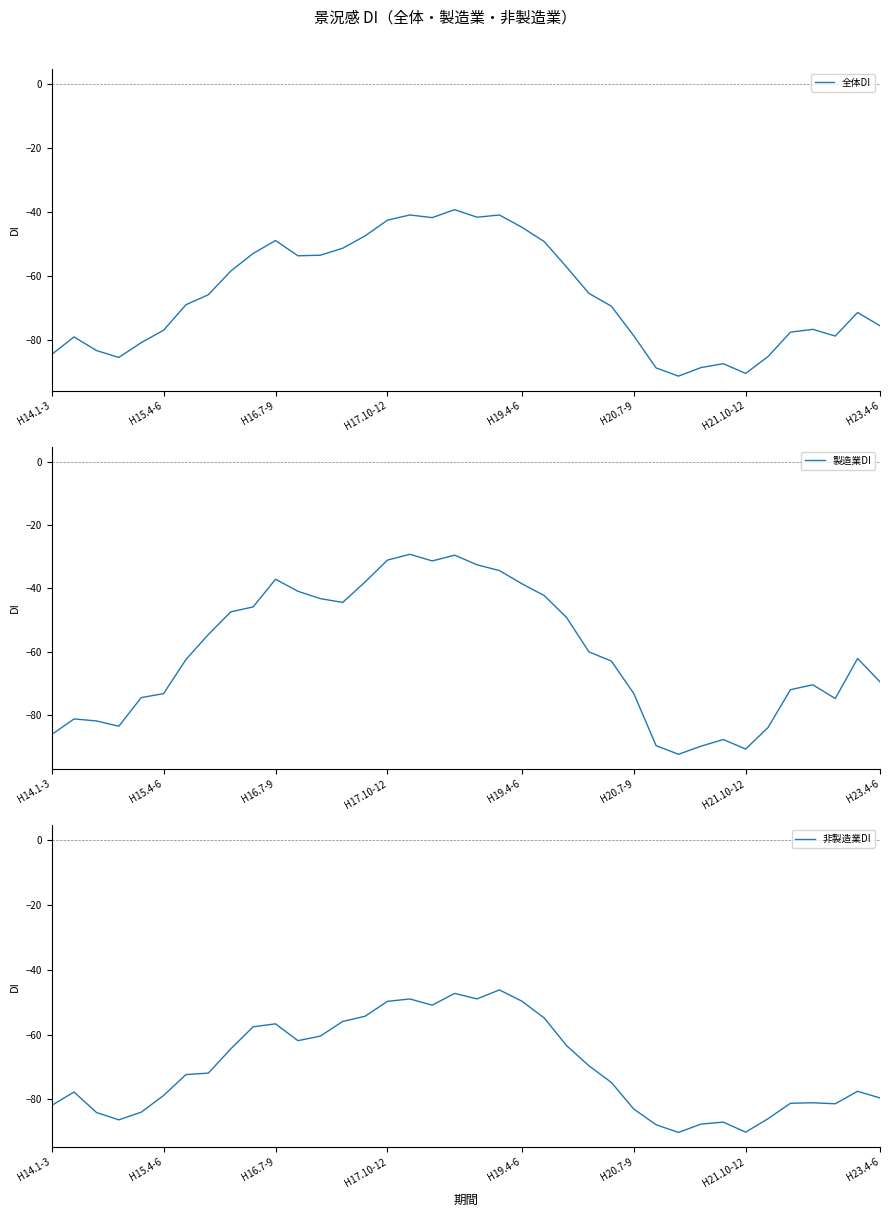

What is the sum of the 非製造業DI values at 27 and H14.1-3?

-169.7